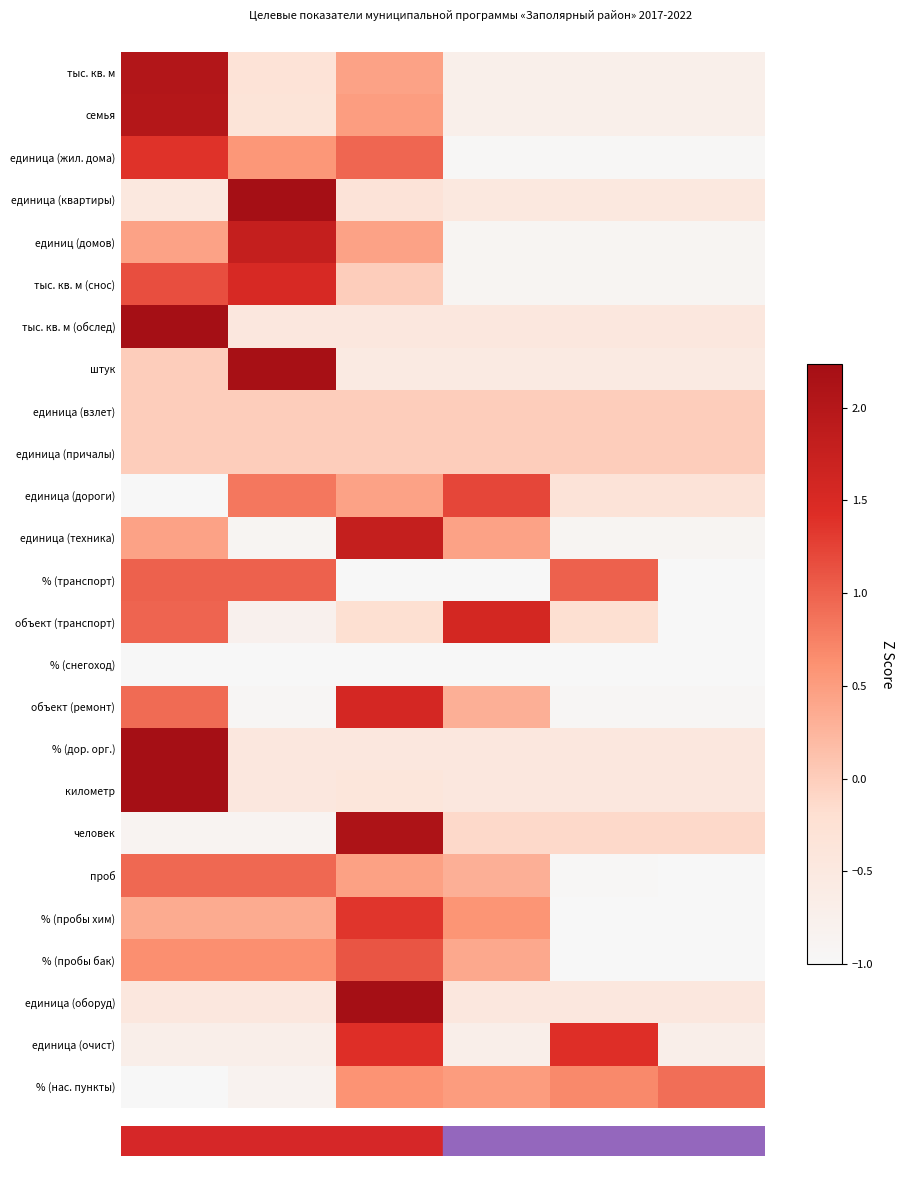

Reading left to right, list all the values displayed in this chart.

тыс. кв. м: 2017=2.0	2018=-0.3	2019=0.4	2020=-0.7	2021=-0.7	2022=-0.7
семья: 2017=2.0	2018=-0.3	2019=0.5	2020=-0.7	2021=-0.7	2022=-0.7
единица (жил. дома): 2017=1.4	2018=0.6	2019=1.0	2020=-1.0	2021=-1.0	2022=-1.0
единица (квартиры): 2017=-0.5	2018=2.2	2019=-0.3	2020=-0.5	2021=-0.5	2022=-0.5
единиц (домов): 2017=0.4	2018=1.8	2019=0.4	2020=-0.9	2021=-0.9	2022=-0.9
тыс. кв. м (снос): 2017=1.2	2018=1.5	2019=0.0	2020=-0.9	2021=-0.9	2022=-0.9
тыс. кв. м (обслед): 2017=2.2	2018=-0.4	2019=-0.4	2020=-0.4	2021=-0.4	2022=-0.4
штук: 2017=0.0	2018=2.2	2019=-0.5	2020=-0.5	2021=-0.5	2022=-0.5
единица (взлет): 2017=0.0	2018=0.0	2019=0.0	2020=0.0	2021=0.0	2022=0.0
единица (причалы): 2017=0.0	2018=0.0	2019=0.0	2020=0.0	2021=0.0	2022=0.0
единица (дороги): 2017=-1.9	2018=0.8	2019=0.4	2020=1.2	2021=-0.3	2022=-0.3
единица (техника): 2017=0.4	2018=-0.9	2019=1.8	2020=0.4	2021=-0.9	2022=-0.9
% (транспорт): 2017=1.0	2018=1.0	2019=-1.0	2020=-1.0	2021=1.0	2022=-1.0
объект (транспорт): 2017=1.0	2018=-0.8	2019=-0.2	2020=1.6	2021=-0.2	2022=-1.4
% (снегоход): 2017=-1.0	2018=-1.0	2019=-1.0	2020=-1.0	2021=-1.0	2022=-1.0
объект (ремонт): 2017=0.9	2018=-0.9	2019=1.6	2020=0.3	2021=-0.9	2022=-0.9
% (дор. орг.): 2017=2.2	2018=-0.4	2019=-0.4	2020=-0.4	2021=-0.4	2022=-0.4
километр: 2017=2.2	2018=-0.5	2019=-0.4	2020=-0.5	2021=-0.5	2022=-0.5
человек: 2017=-0.9	2018=-0.9	2019=2.1	2020=-0.1	2021=-0.1	2022=-0.1
проб: 2017=1.0	2018=1.0	2019=0.5	2020=0.3	2021=-1.0	2022=-1.7
% (пробы хим): 2017=0.4	2018=0.4	2019=1.4	2020=0.6	2021=-1.3	2022=-1.3
% (пробы бак): 2017=0.6	2018=0.6	2019=1.1	2020=0.4	2021=-1.4	2022=-1.4
единица (оборуд): 2017=-0.4	2018=-0.4	2019=2.2	2020=-0.4	2021=-0.4	2022=-0.4
единица (очист): 2017=-0.7	2018=-0.7	2019=1.4	2020=-0.7	2021=1.4	2022=-0.7
% (нас. пункты): 2017=-1.9	2018=-0.8	2019=0.6	2020=0.5	2021=0.7	2022=0.9